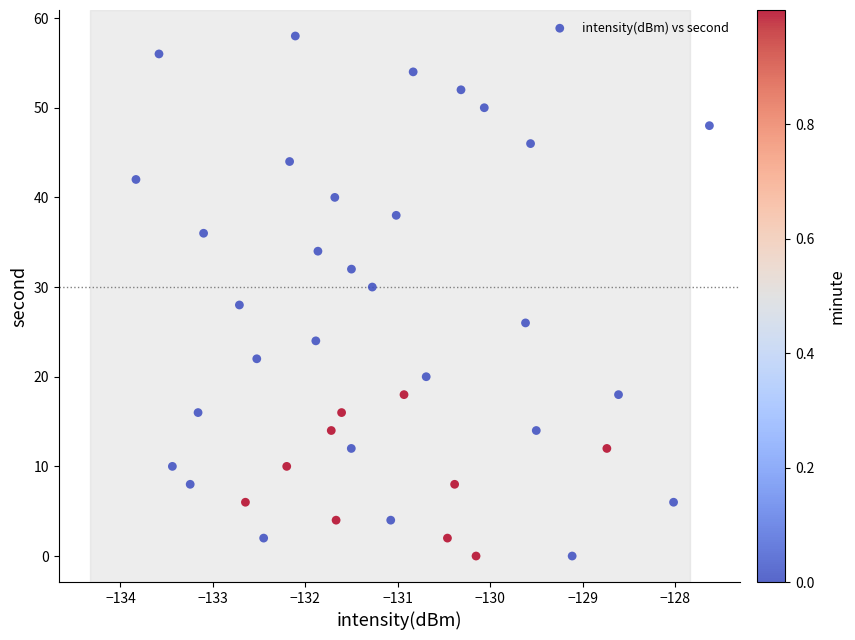

What is the range of Y values (max minus min)?

58